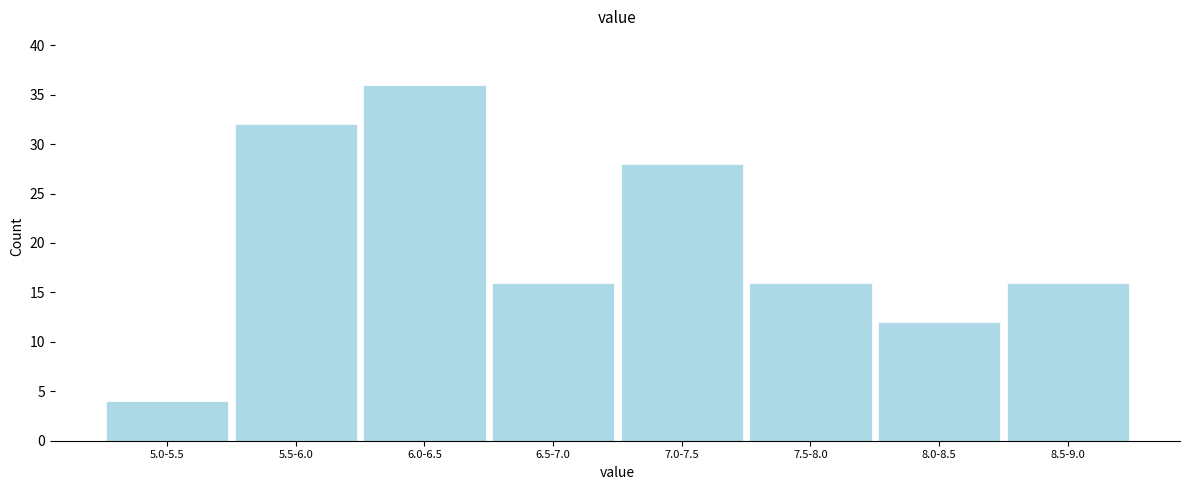

Reading right to left, transcribe all the data shown in this chart.

8.5-9.0=16	8.0-8.5=12	7.5-8.0=16	7.0-7.5=28	6.5-7.0=16	6.0-6.5=36	5.5-6.0=32	5.0-5.5=4